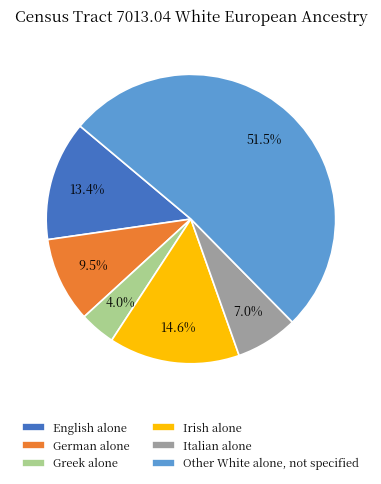

How many segments does this pie chart have?

6